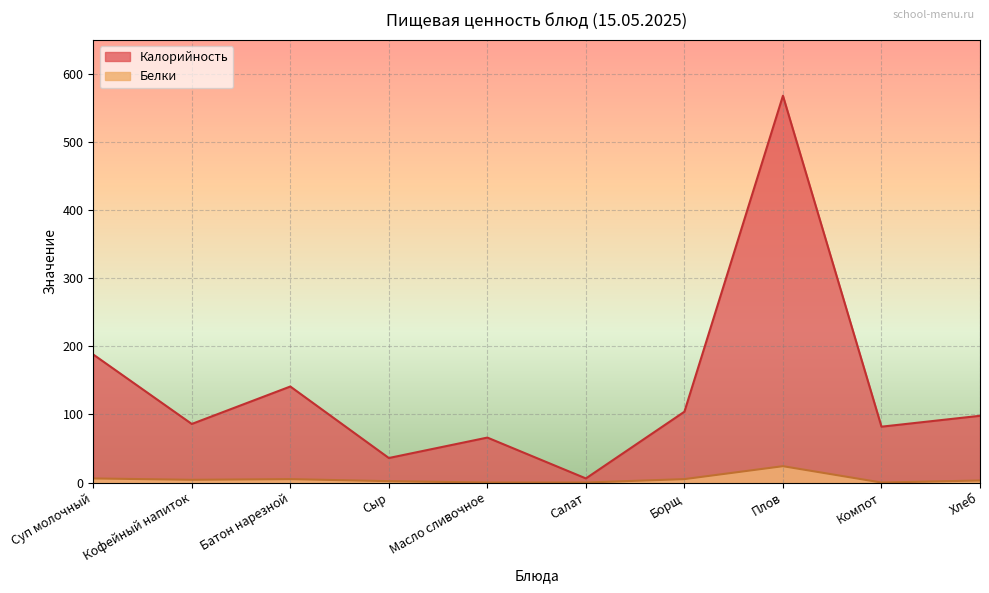

Where is the first local maximum for Белки?

Батон нарезной